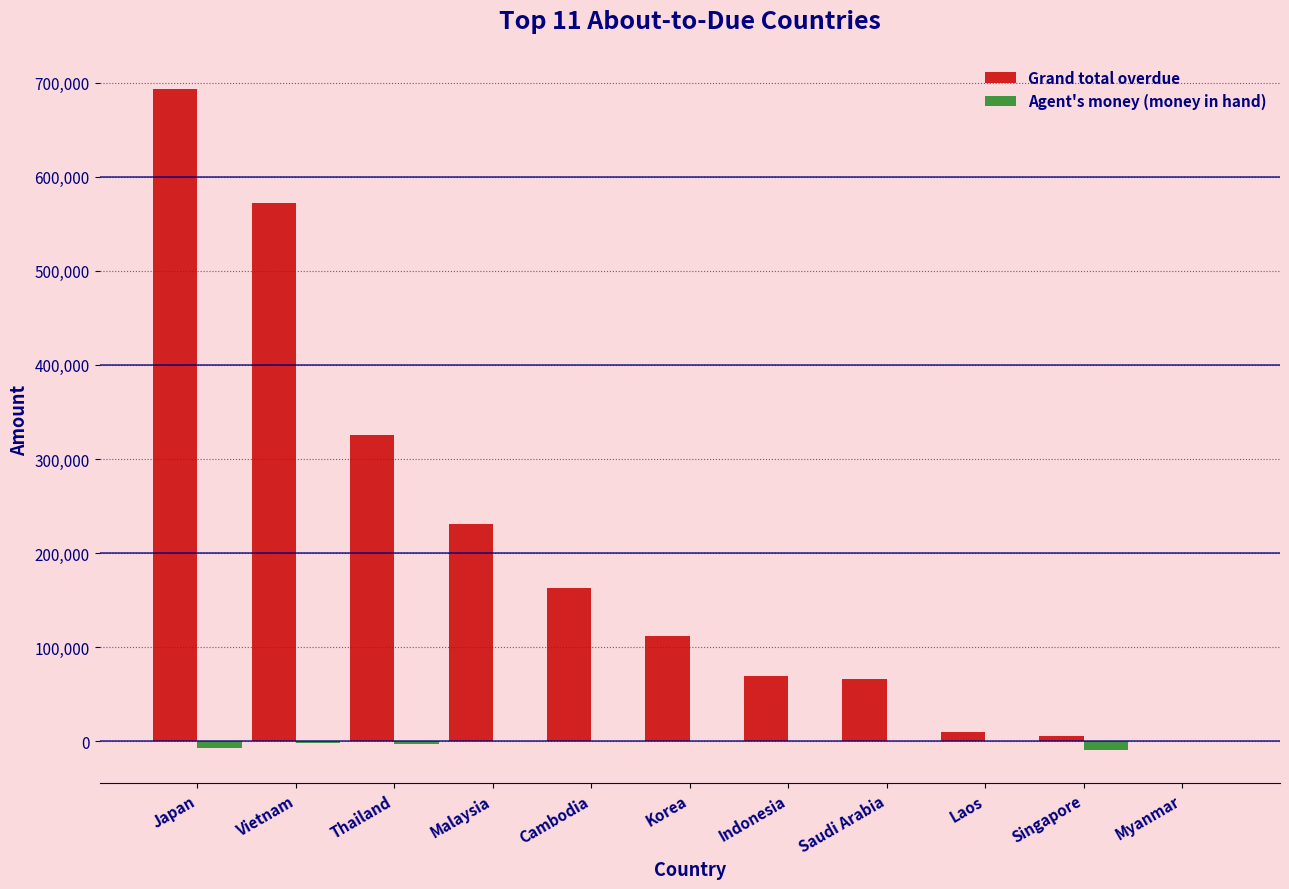

Which series has the largest total across all categories?

Grand total overdue